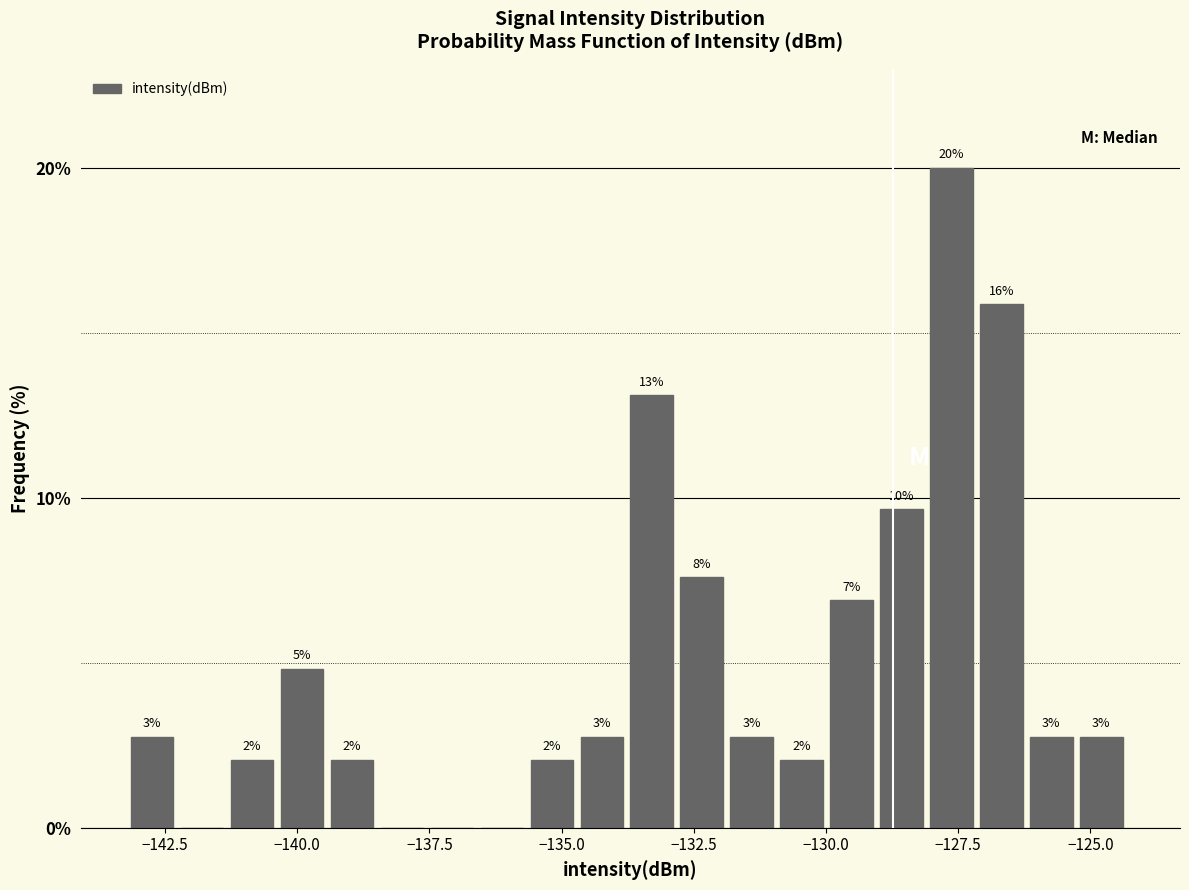

Around what value on the x-axis is the tallest bar? Give the approximate position of its centre, as read against the axis.

-127.5